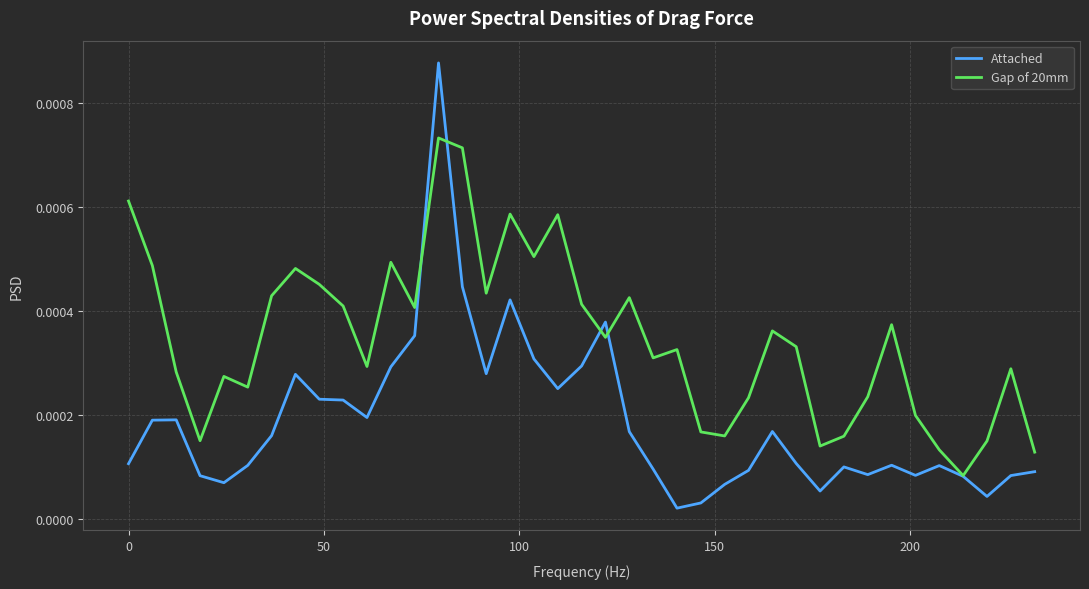

List the series in order of their peak value, lowest first.

Gap of 20mm, Attached